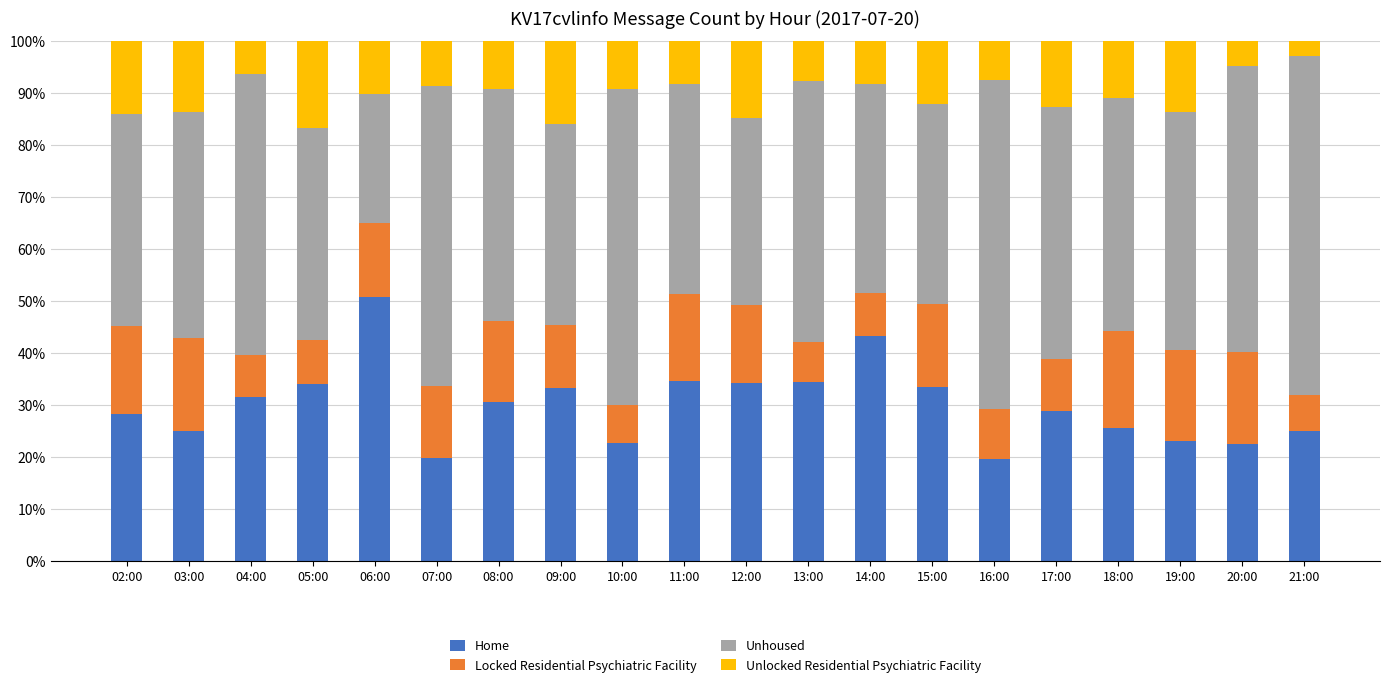

What is the total value across all series at 19:00?

100.0